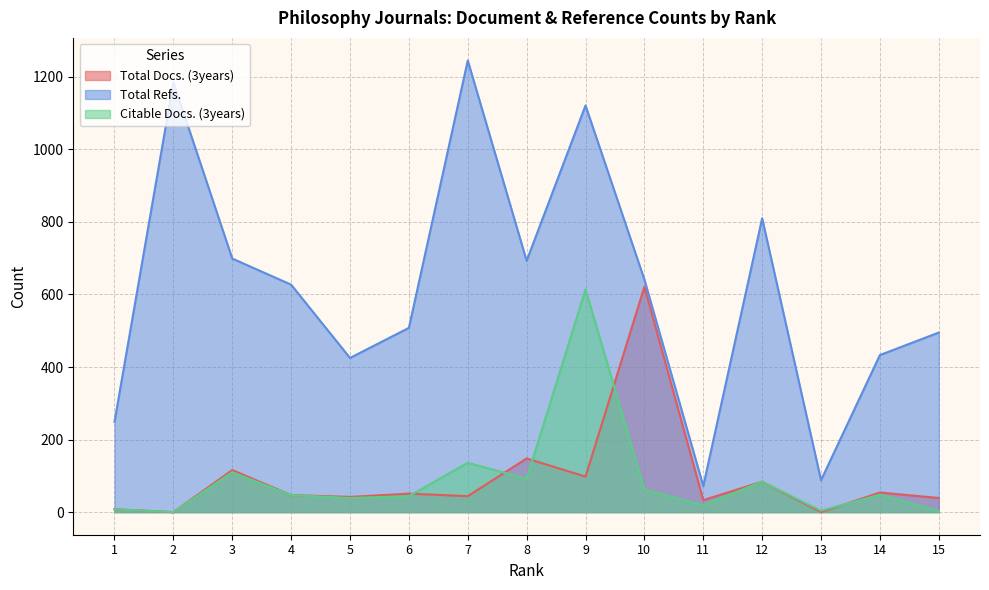

What is the sum of the Total Refs. values at 4 and 10?

1268